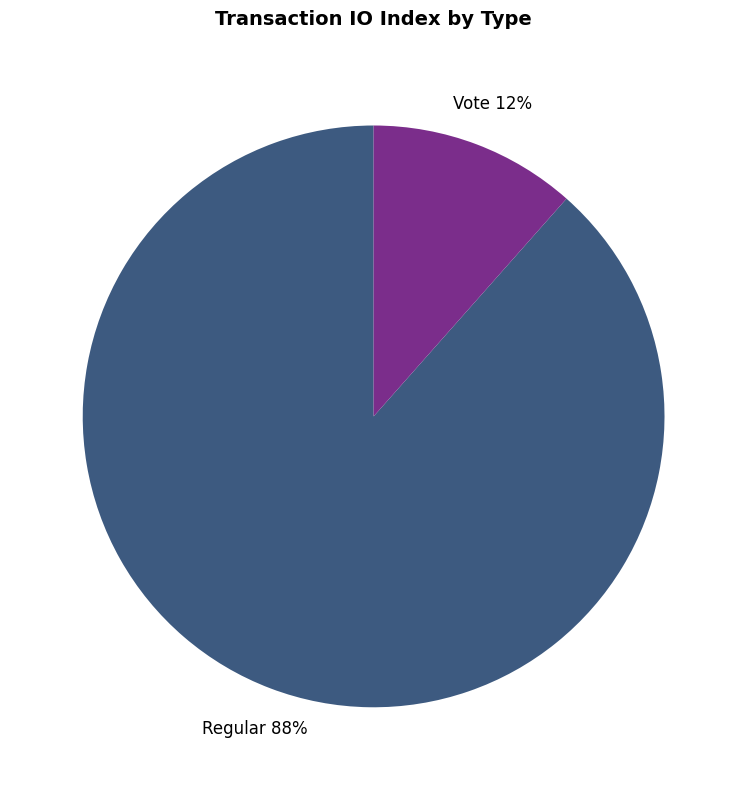

Does any single category account for the majority?

Yes